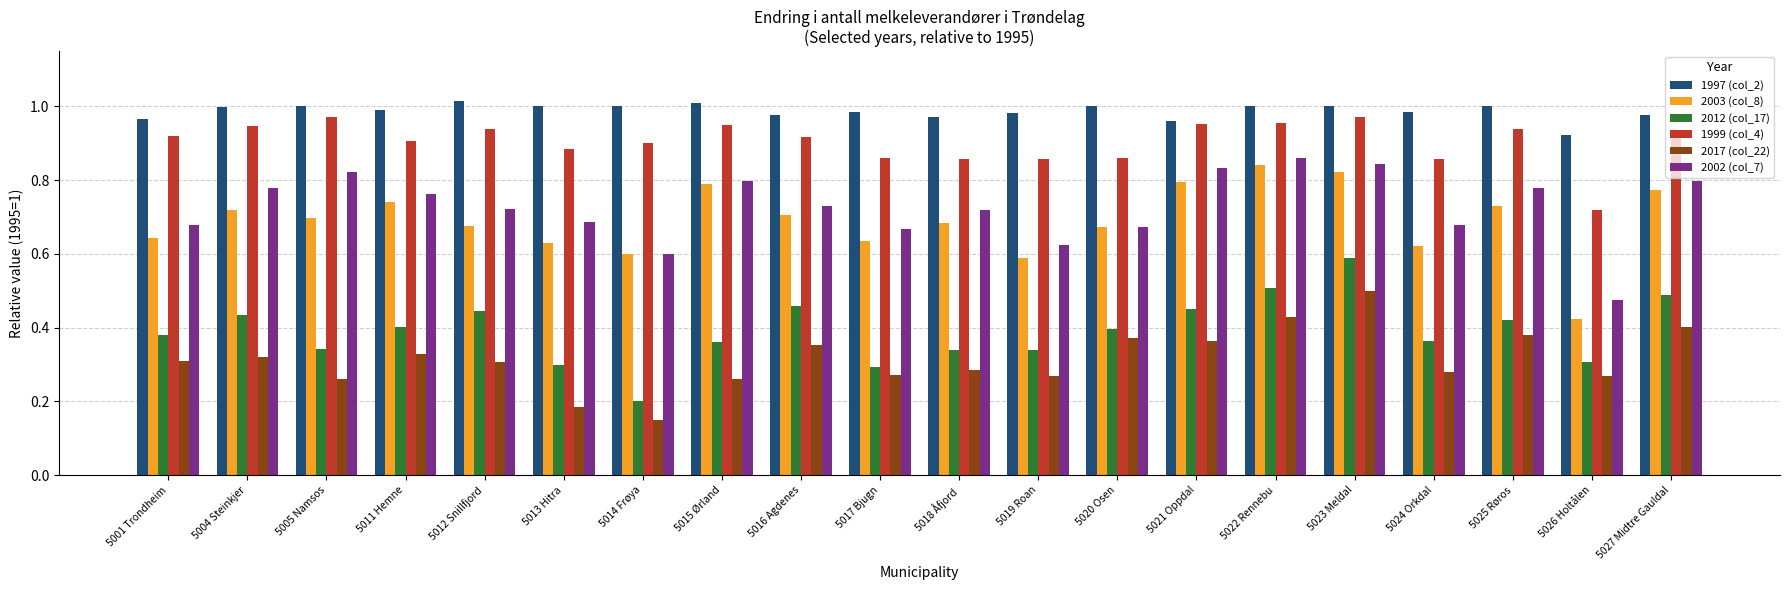

The value of 2012 (col_17) at 5026 Holtålen is 0.3. True or false?

True